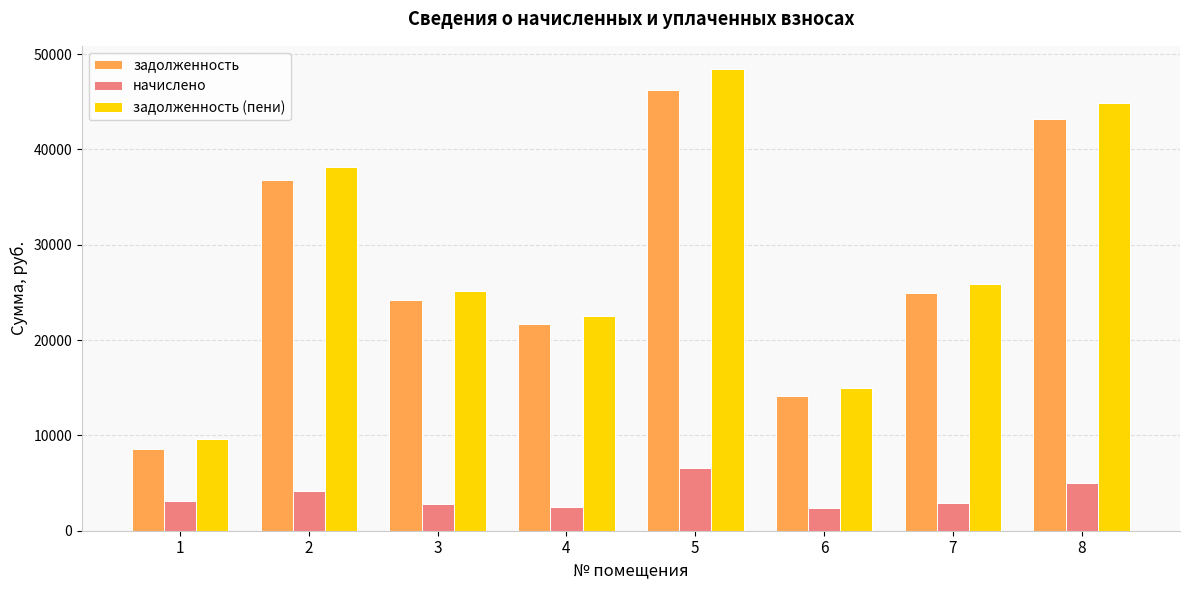

Rank the series at 2 from lowest to highest value.

начислено, задолженность, задолженность (пени)